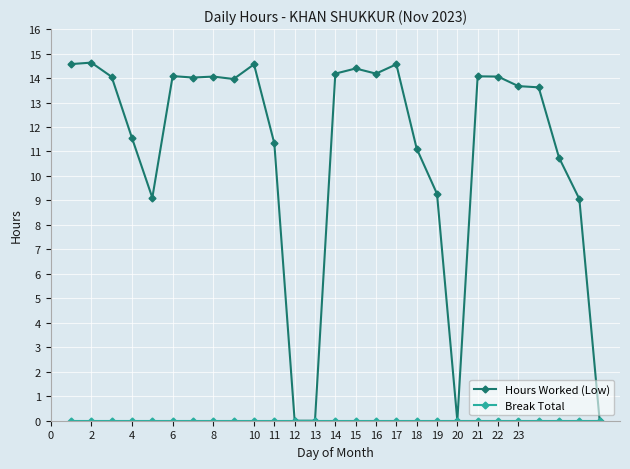

Which series has the largest range (max minus min)?

Hours Worked (Low)